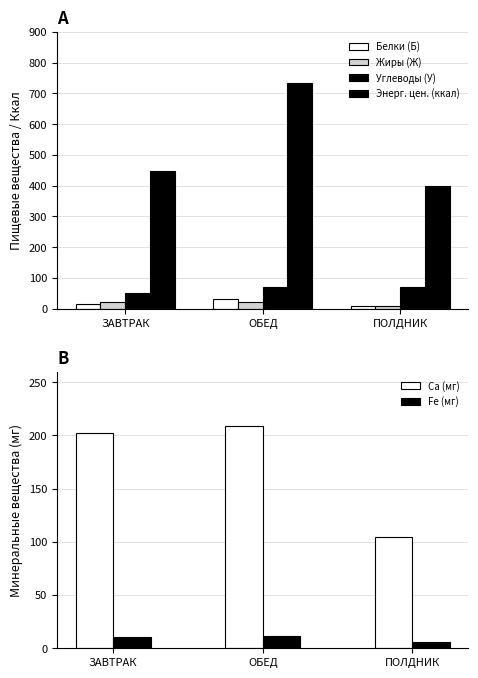

Is the value of Энерг. цен. (ккал) at ЗАВТРАК greater than the value of Белки (Б) at ПОЛДНИК?

Yes